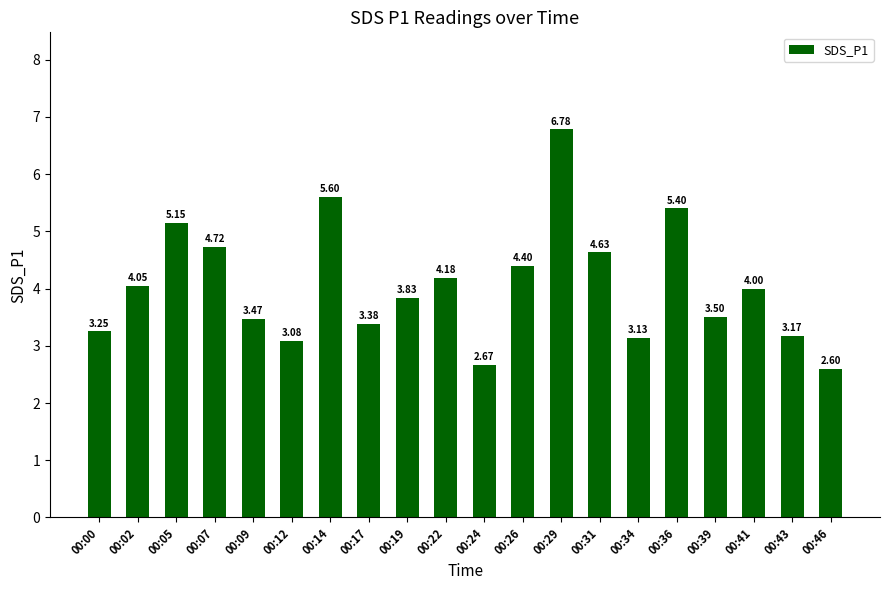

Are the bars grouped side by side (vs. stacked)?

No